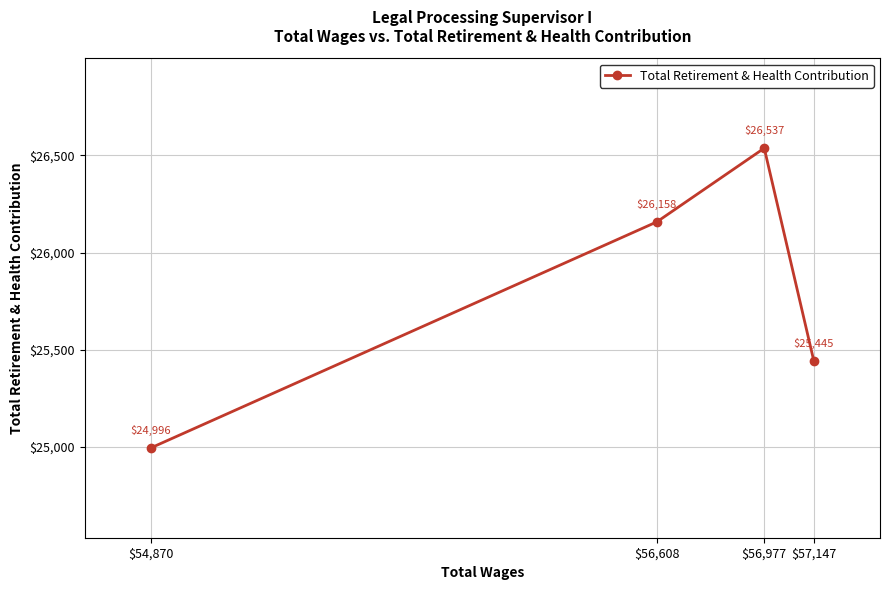

The value at $56,977 is 5647. True or false?

False